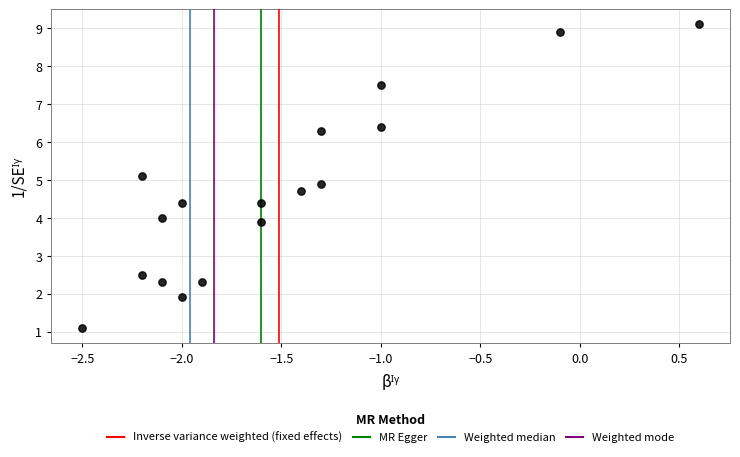

What is the range of Y values (max minus min)?

8.0